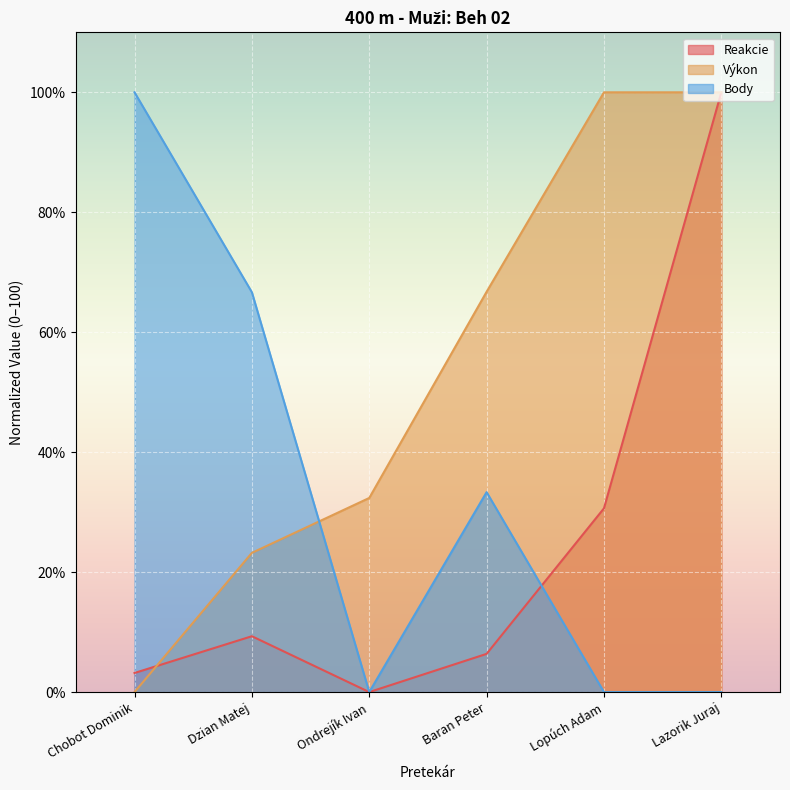

True or false: Body has a value of 0.0 at Ondrejík Ivan.

True